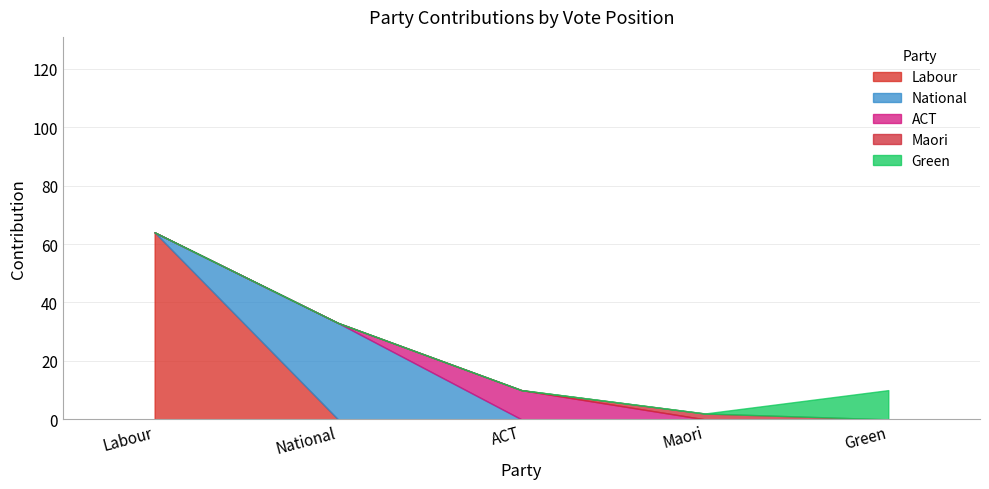

What is the value of the 4th point from the left?

2